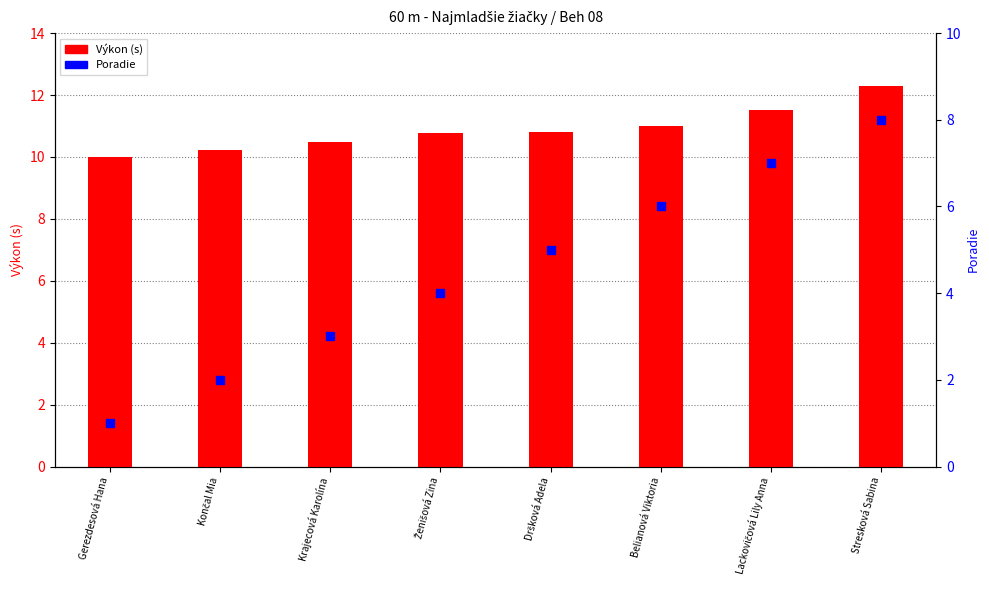

At which category is the sum across all series the highest?

Stresková Sabina